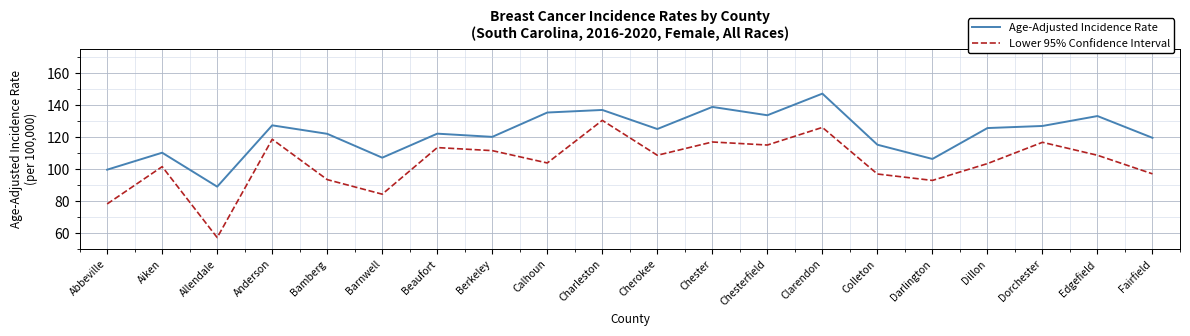

How many lines are shown in the chart?

2